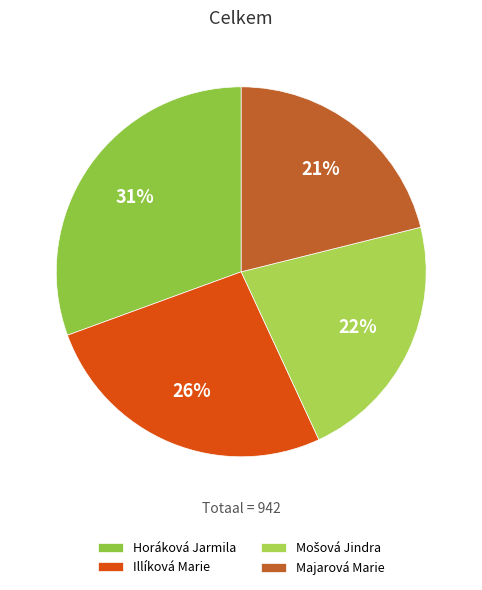

Count the number of slices in the pie.

4